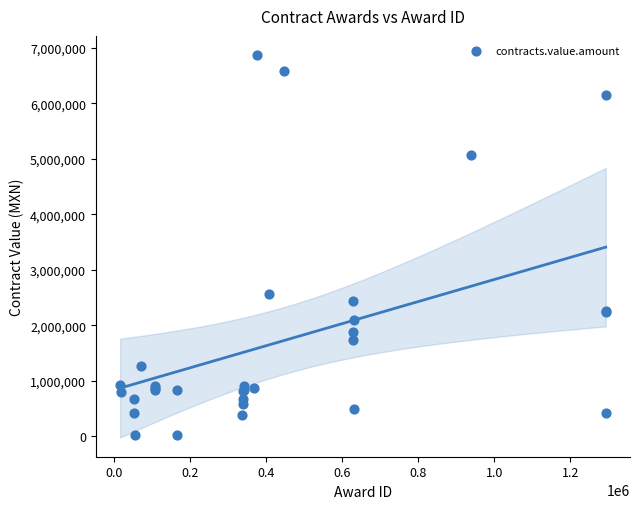

What Y value in the scatter plot is closest to 3446729?

2562097.0